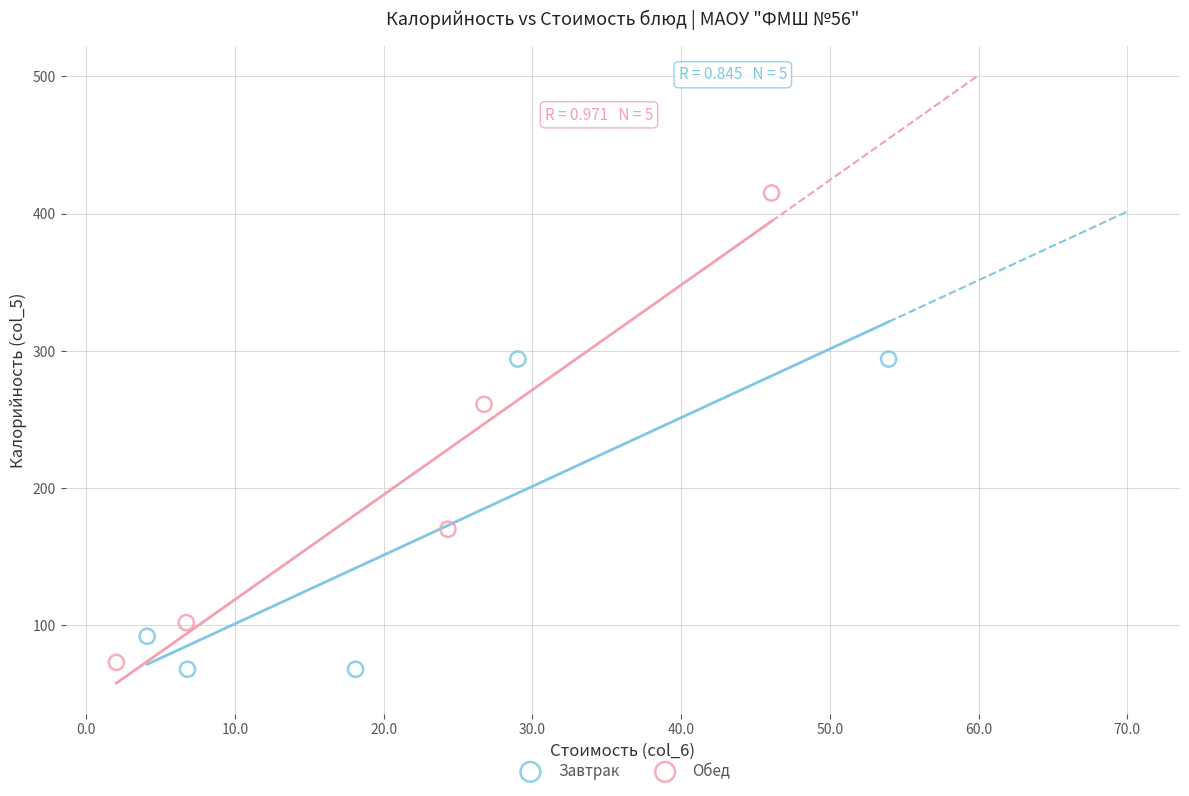

Which series reaches the maximum Y coordinate?

Обед